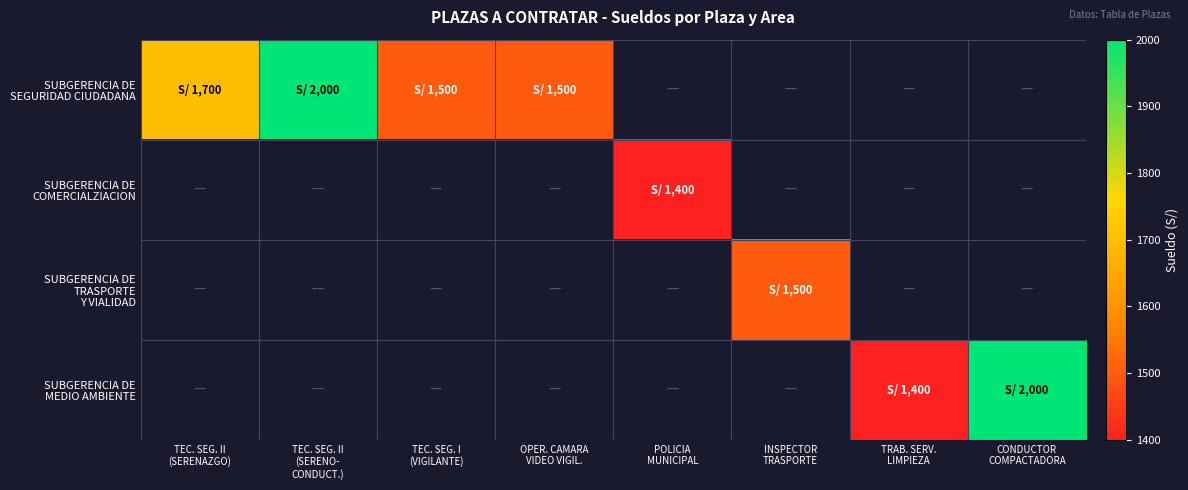

Which label corresponds to the largest value in the chart?

TEC. SEG. II
(SERENO-
CONDUCT.)